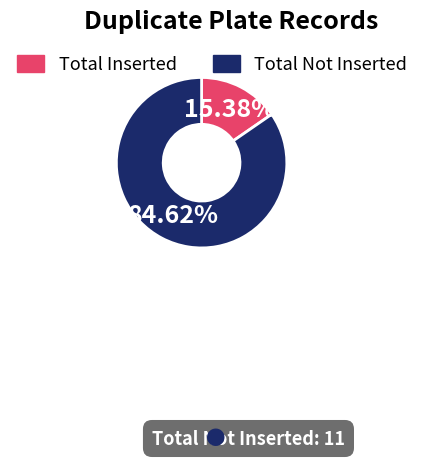

Is the sum of Total Inserted and Total Not Inserted greater than half?

Yes